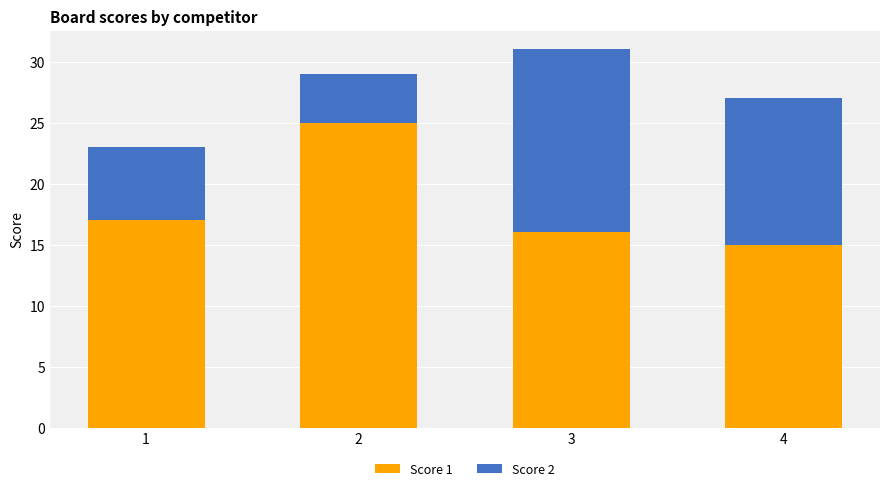

At which label does Score 1 reach its minimum?

4